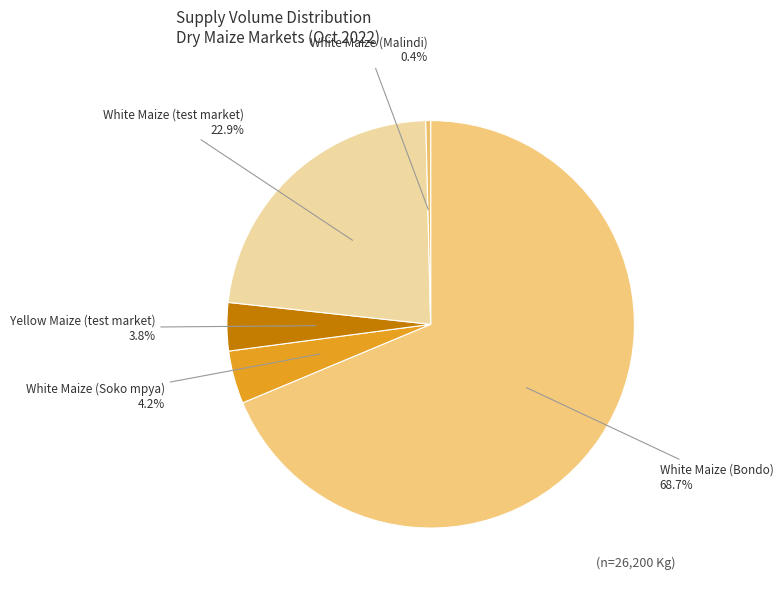

The White Maize (test market) slice represents 23% of the pie. True or false?

True